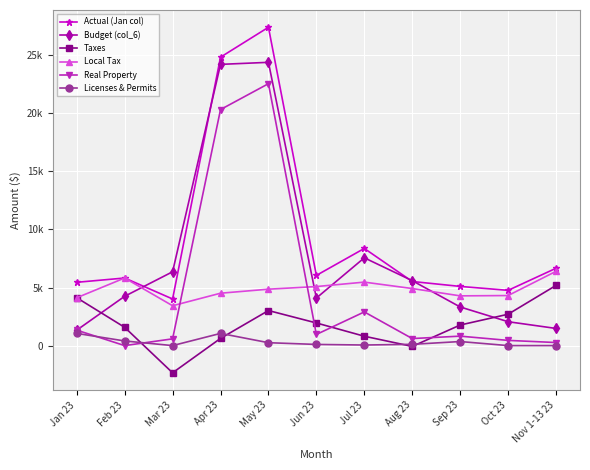

Reading left to right, list all the values displayed in this chart.

Actual (Jan col): 5450.7	5819.9	4014.3	24837.1	27411.3	6044.1	8366.5	5520.6	5097.0	4757.9	6660.9
Budget (col_6): 1327.7	4245.1	6357.3	24217.2	24392.8	4095.0	7559.2	5591.0	3325.8	2056.9	1477.4
Taxes: 4123.0	1574.8	-2343.0	619.9	3018.5	1949.2	807.2	-70.5	1771.1	2701.1	5183.4
Local Tax: 4119.9	5819.9	3432.2	4511.1	4857.8	5084.6	5466.3	4913.9	4283.1	4309.8	6397.1
Real Property: 1330.8	0.0	582.1	20326.0	22553.5	959.5	2900.2	606.7	813.8	448.1	263.8
Licenses & Permits: 1050.0	400.0	0.0	1050.0	250.0	100.0	50.0	110.0	350.0	0.0	0.0